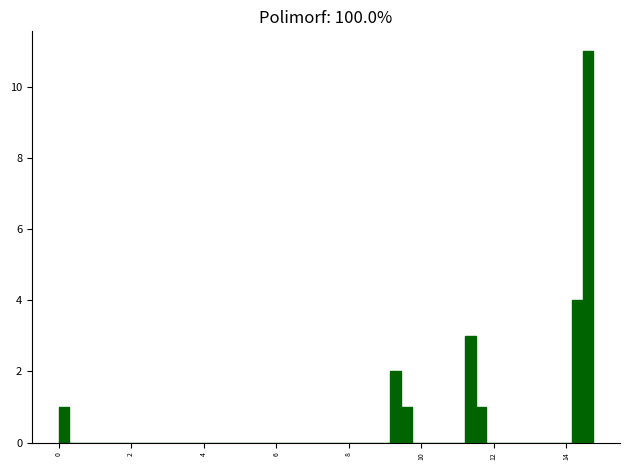

Read against the x-axis, roughly where is the centre of the tallest bar?

14.6